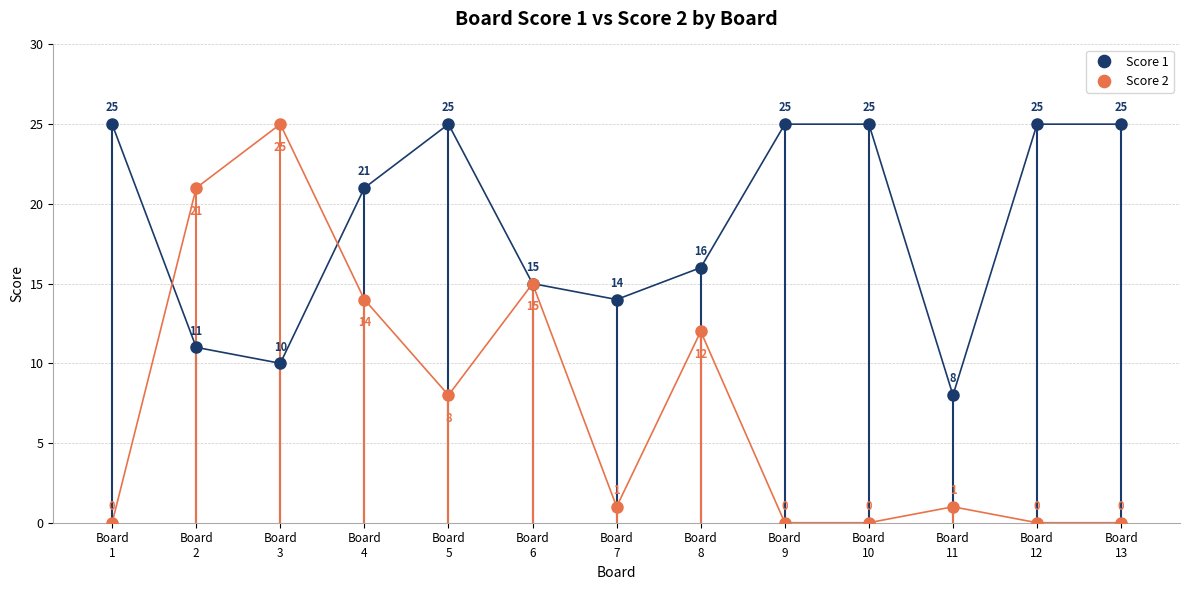

Between Board
8 and Board
1, which is larger?

Board
1